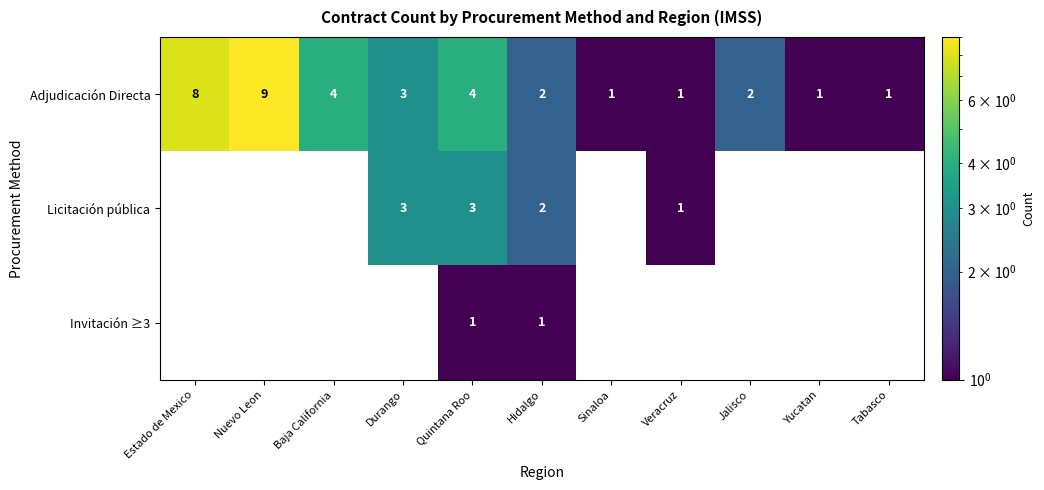

What is the total value across all series at Durango?

6